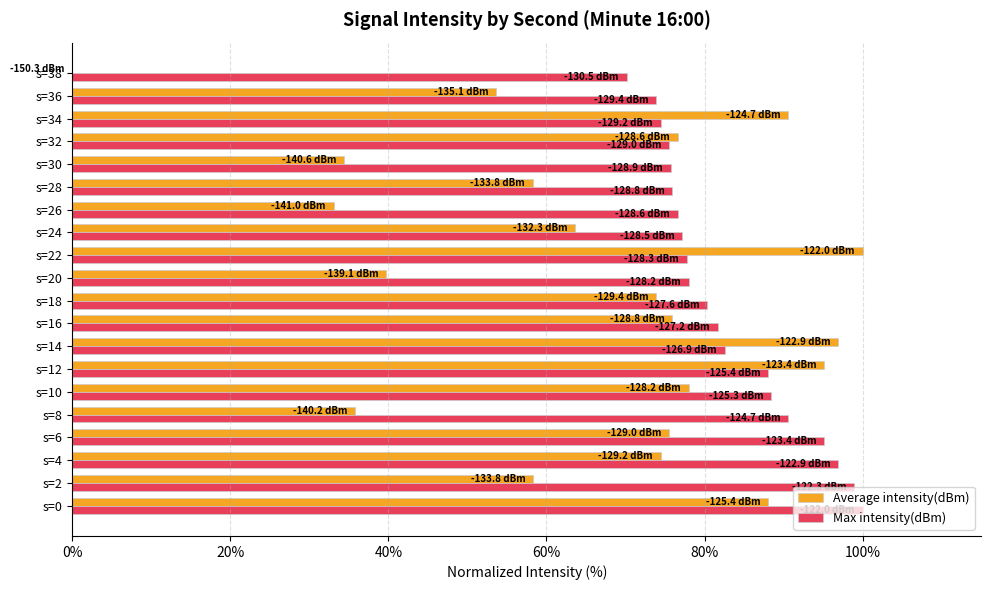

Which series changed the most between s=4 and s=36?

Max intensity(dBm)